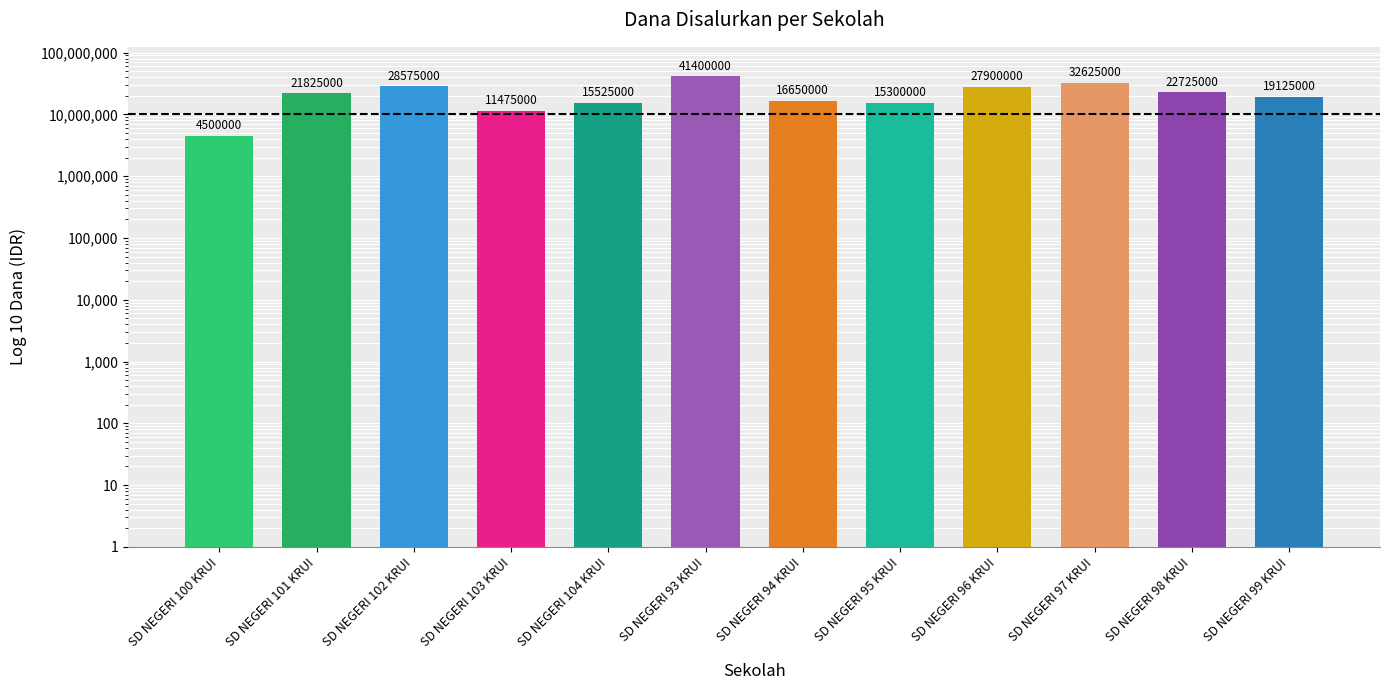

What is the sum of all values?

257625000